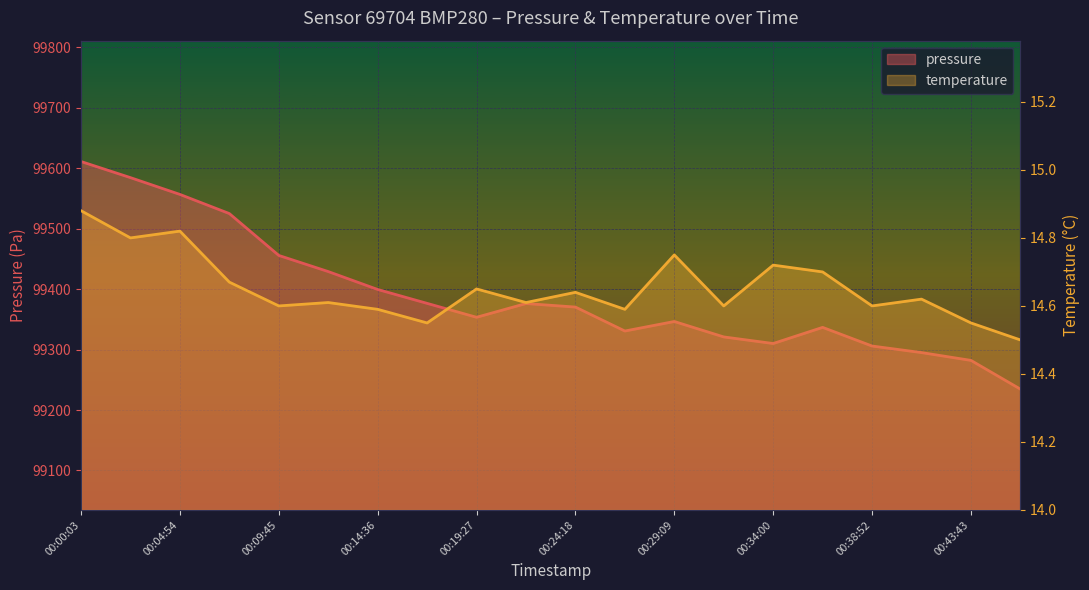

What is the label of the 3rd point from the right?

00:41:18